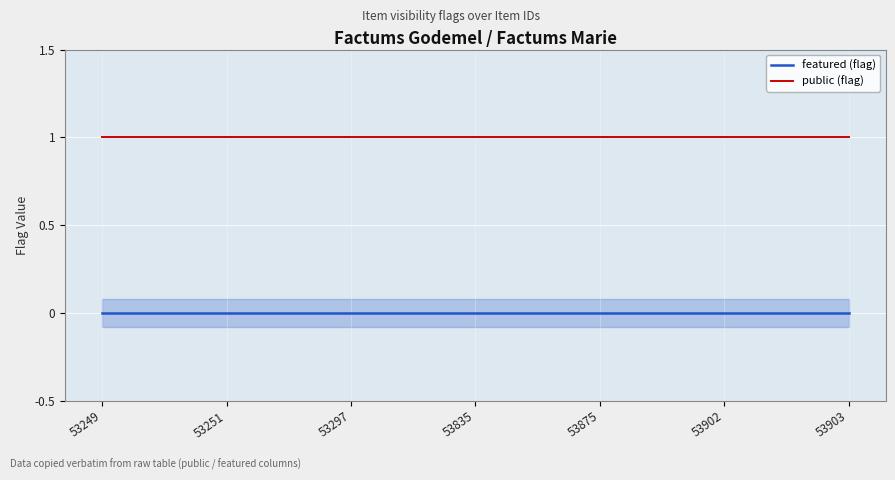

At 53902, list the series in order from smallest to largest.

featured (flag), public (flag)